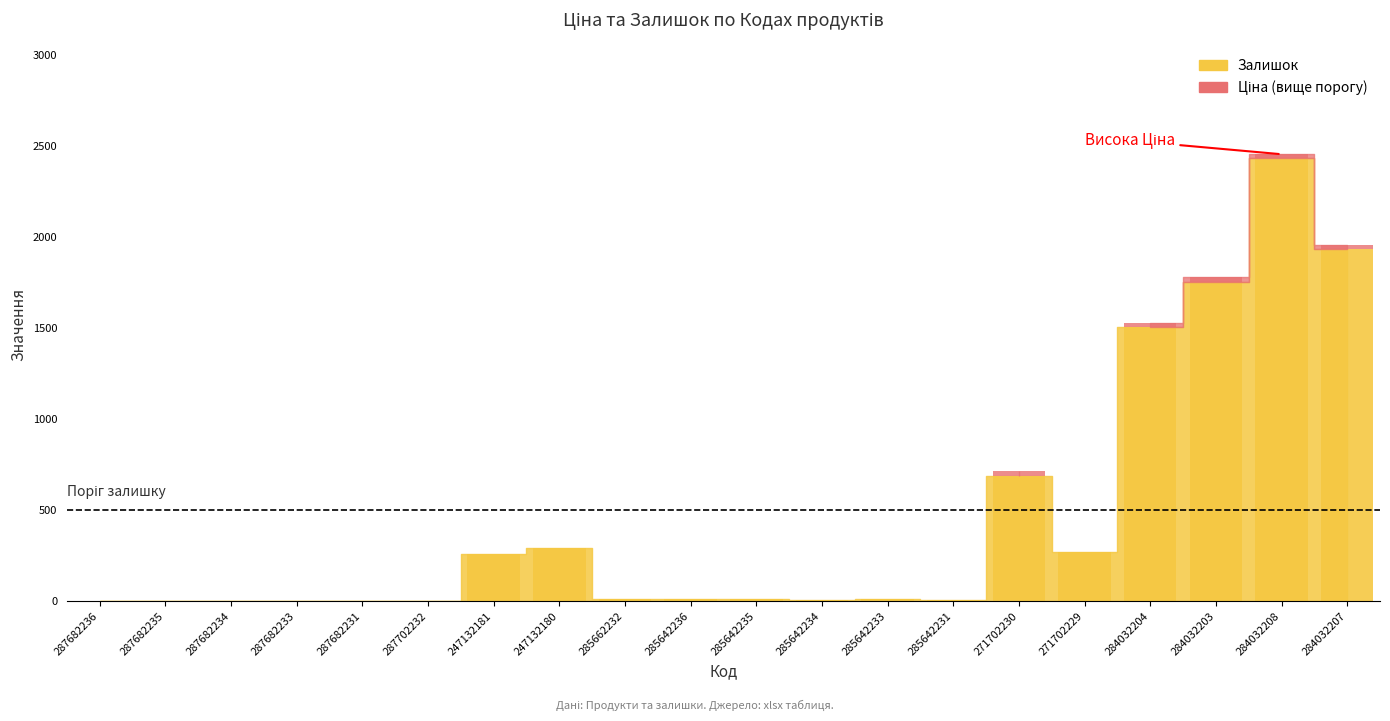

Reading right to left, transcribe all the data shown in this chart.

1936	2433	1756	1506	272	690	4	13	5	11	12	12	290	260	0	0	0	0	0	0